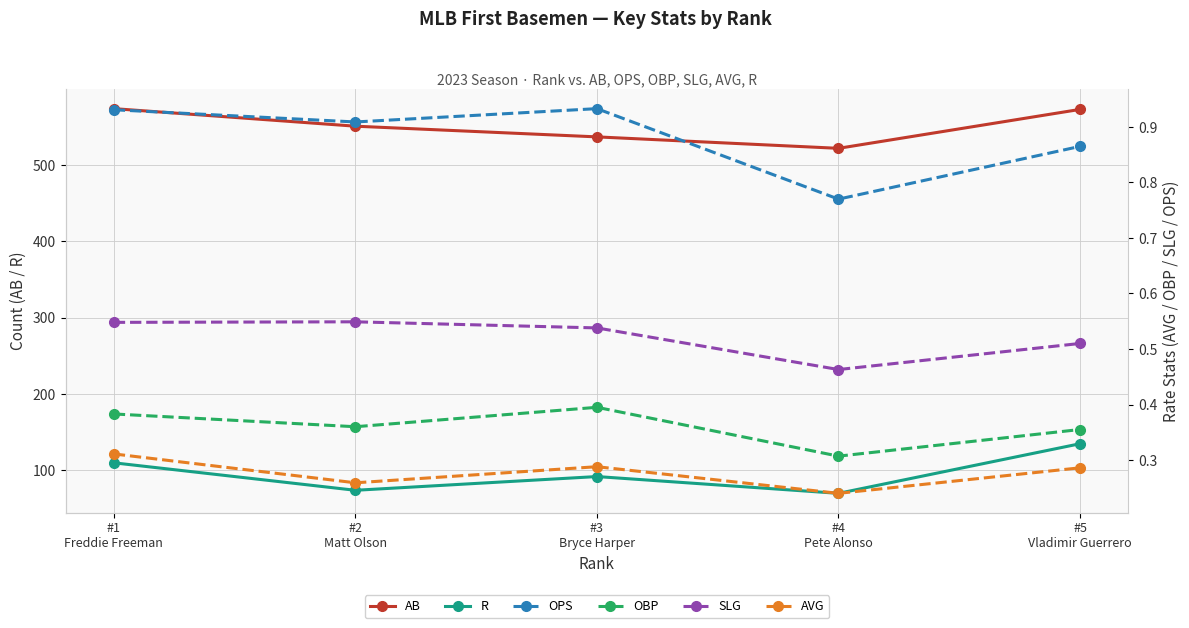

What is the minimum value shown in the chart?

0.2